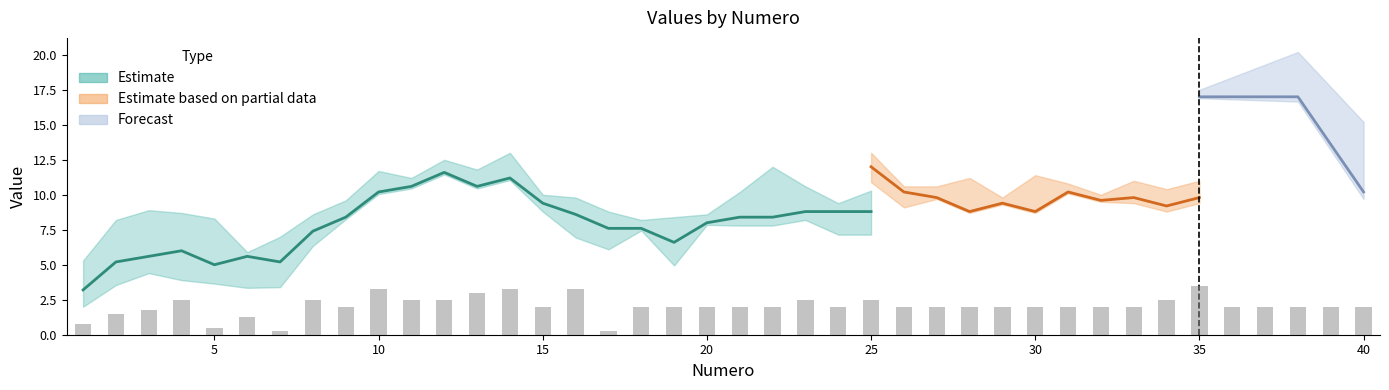

Is it true that C1 equals 3 at 9?

False